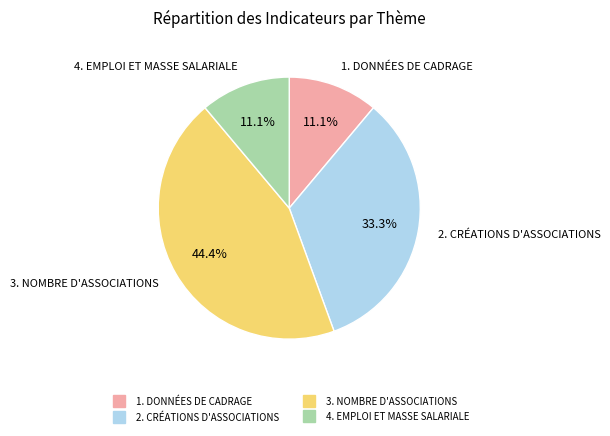

To the nearest percent, what portion does 2. CRÉATIONS D'ASSOCIATIONS represent?

33%